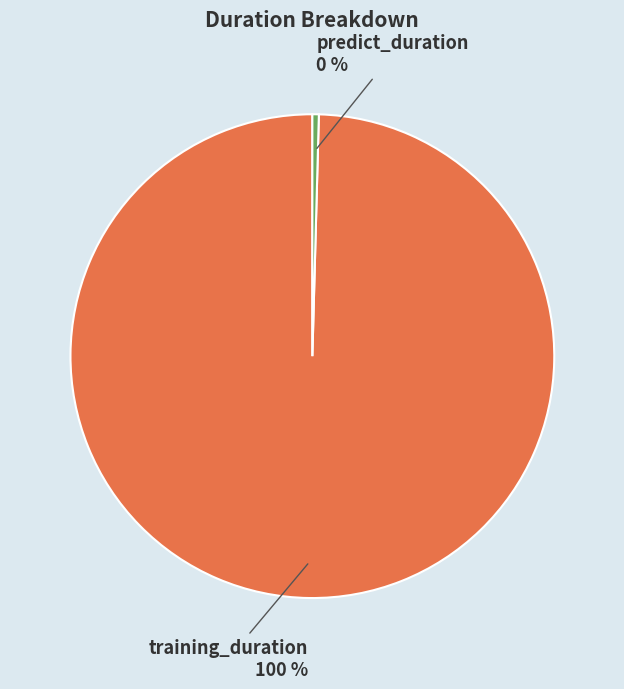

Which has a higher value, predict_duration or training_duration?

training_duration